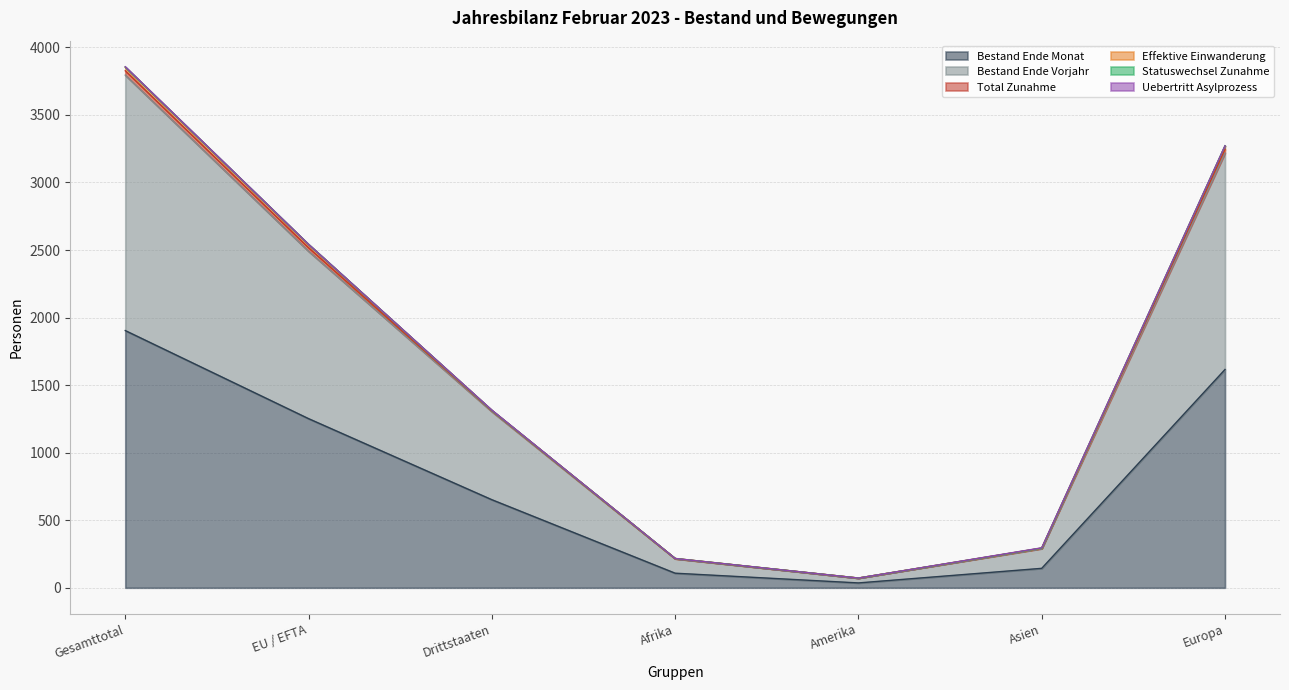

At which label does Bestand Ende Monat reach its peak?

Gesamttotal